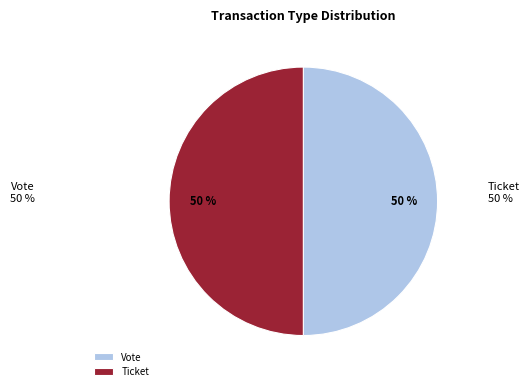

Do Ticket and Vote together represent more than half of the pie?

Yes